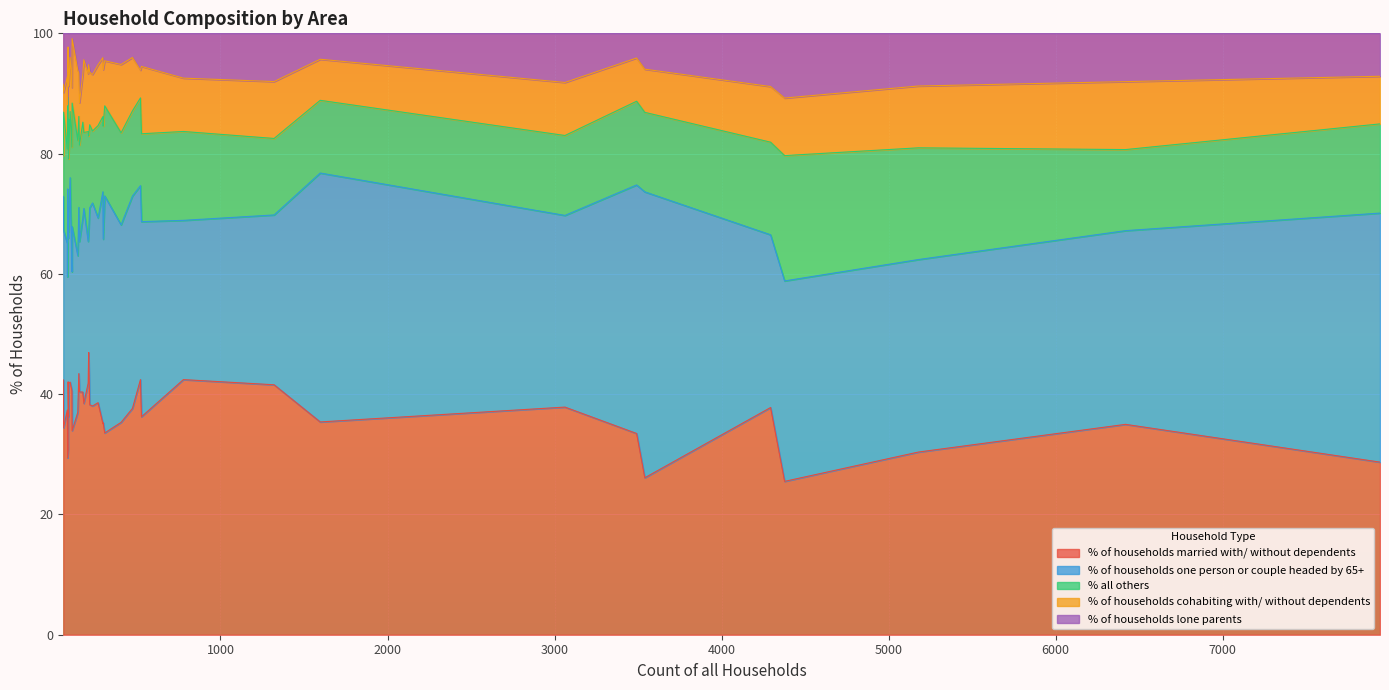

True or false: % of households married with/ without dependents and % all others cross at least once.

False